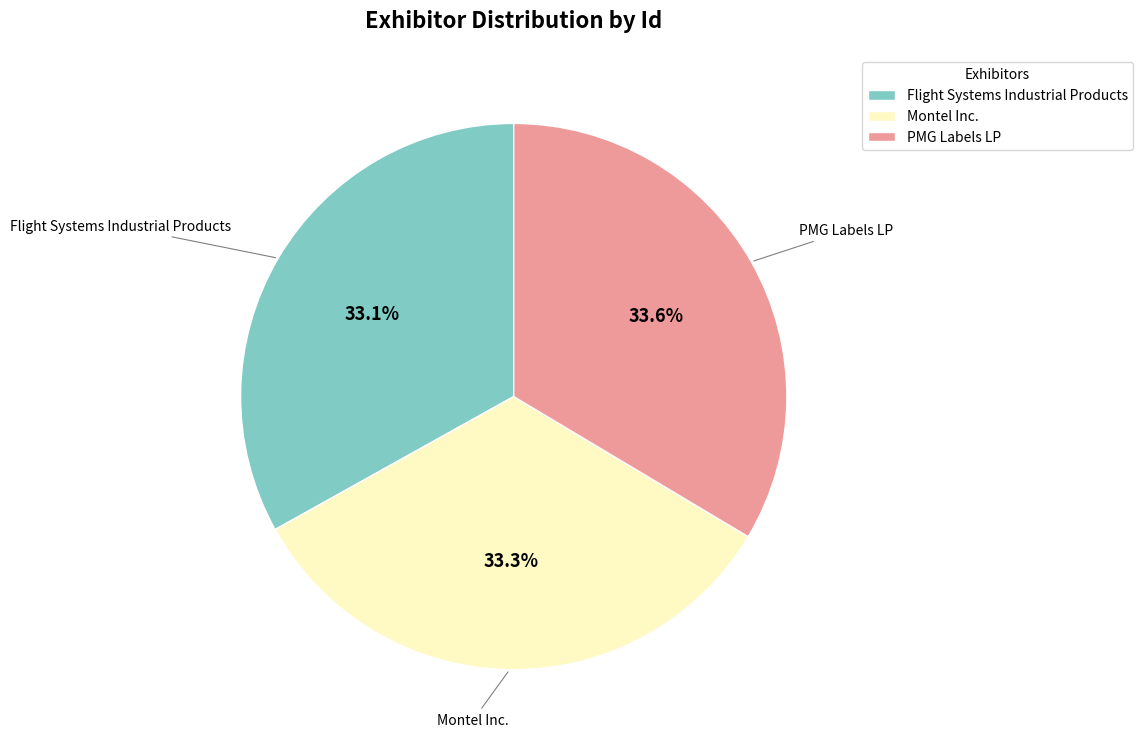

What is the ratio of the value at Flight Systems Industrial Products to the value at PMG Labels LP?

1.0